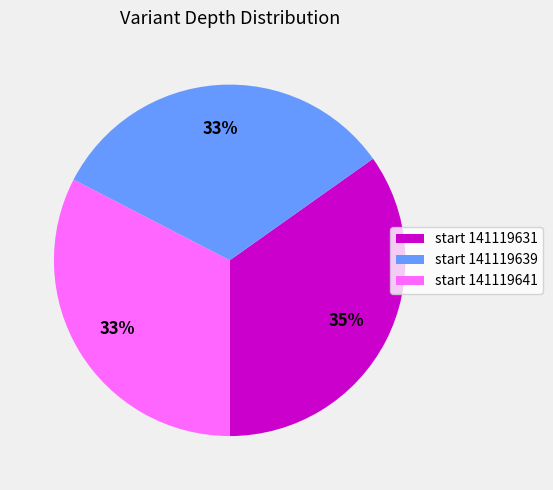

To the nearest percent, what is the average slice percentage?

33%